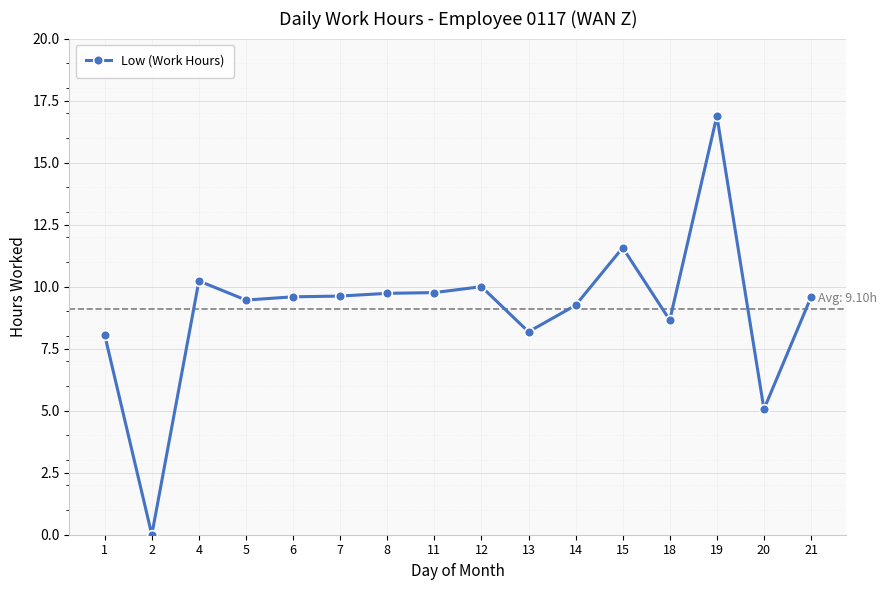

What is the value of the 4th point from the left?

9.5